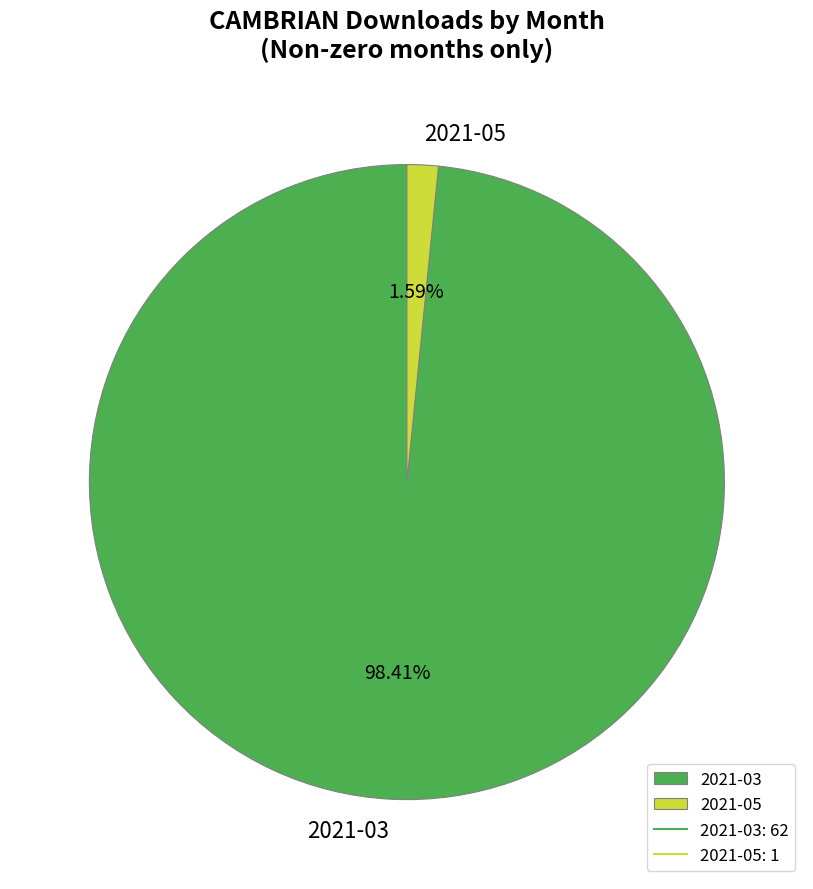

Is there a majority slice in this chart?

Yes